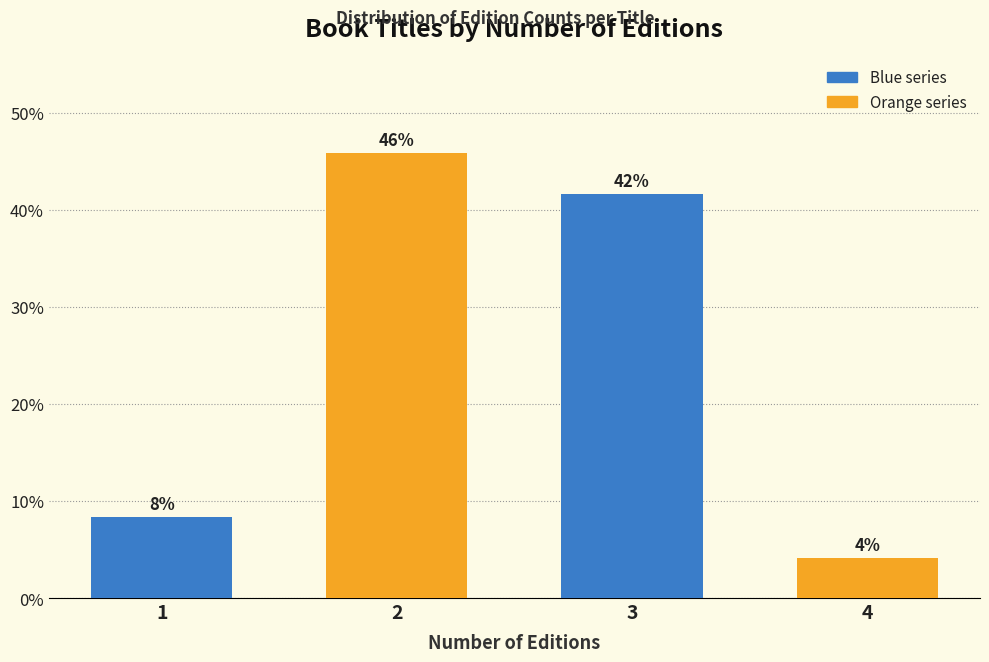

Are the bars horizontal?

No